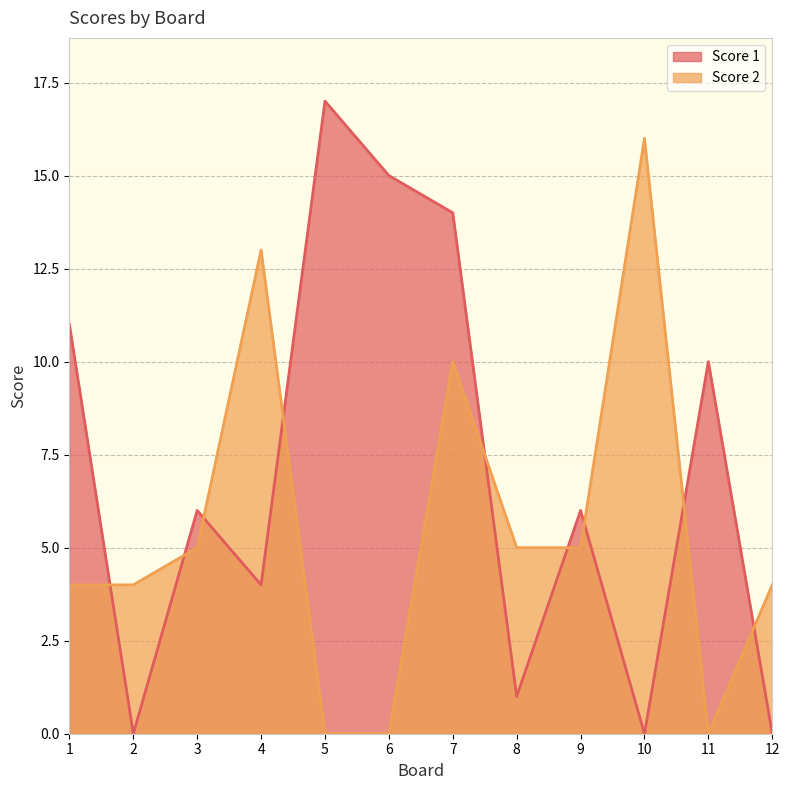

List the series in order of their overall mean, lowest first.

Score 2, Score 1